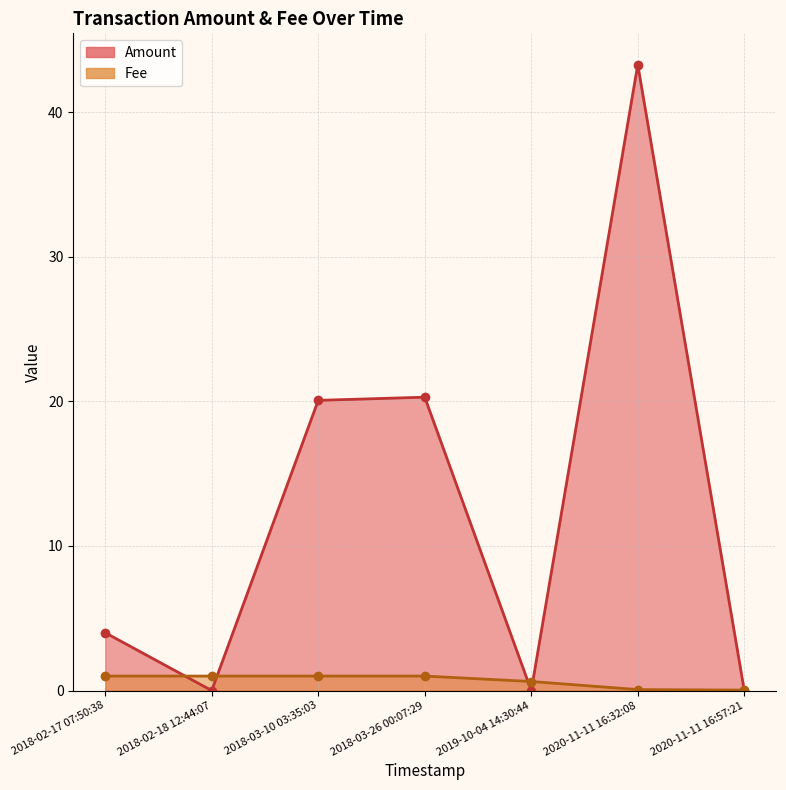

How many distinct data groups are displayed?

2